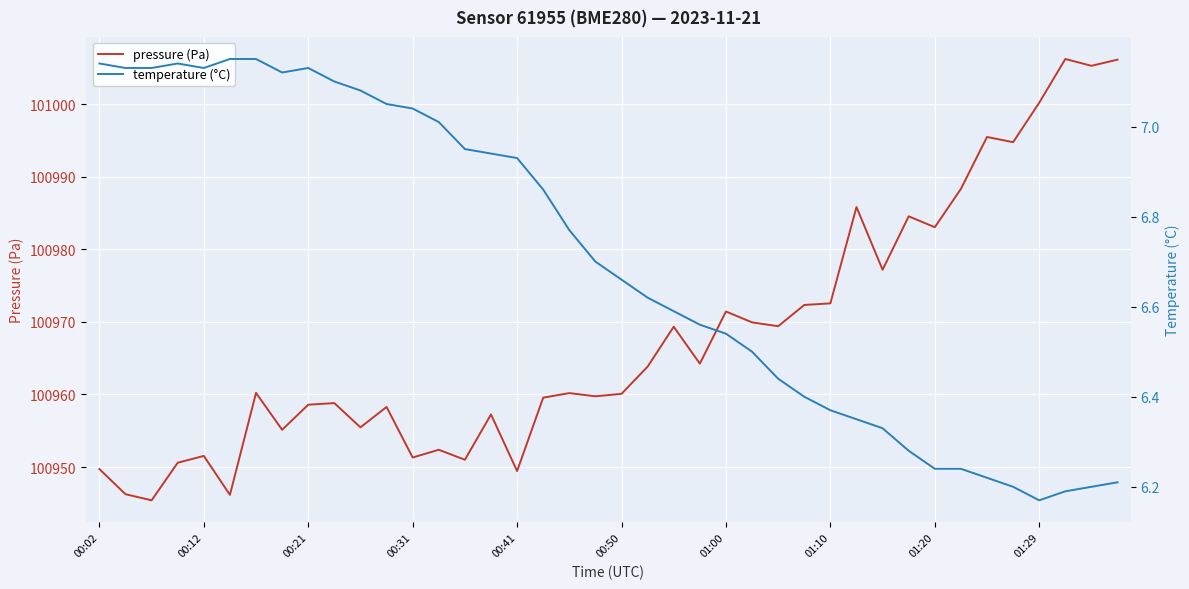

In temperature (°C), how many points are lower than both neighbors (excluding endpoints)?

3